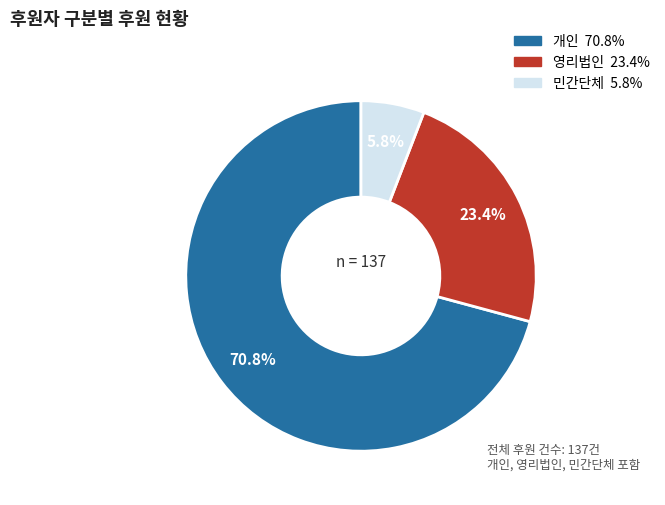

Is there a majority slice in this chart?

Yes